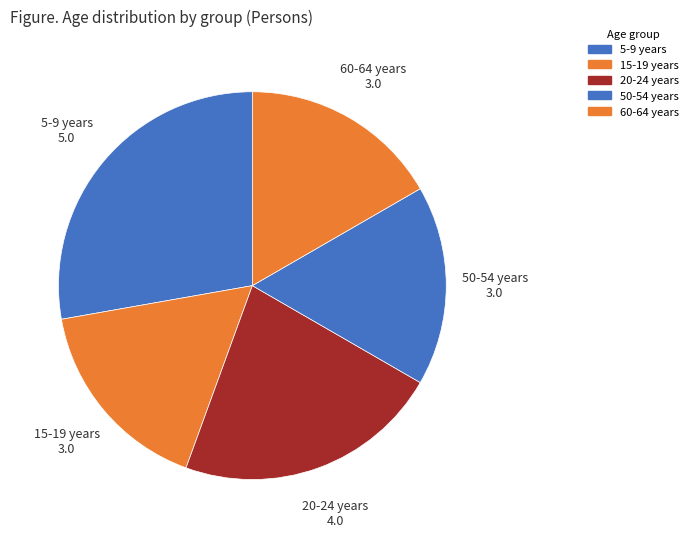

Combined, do 60-64 years and 20-24 years account for over 50%?

No